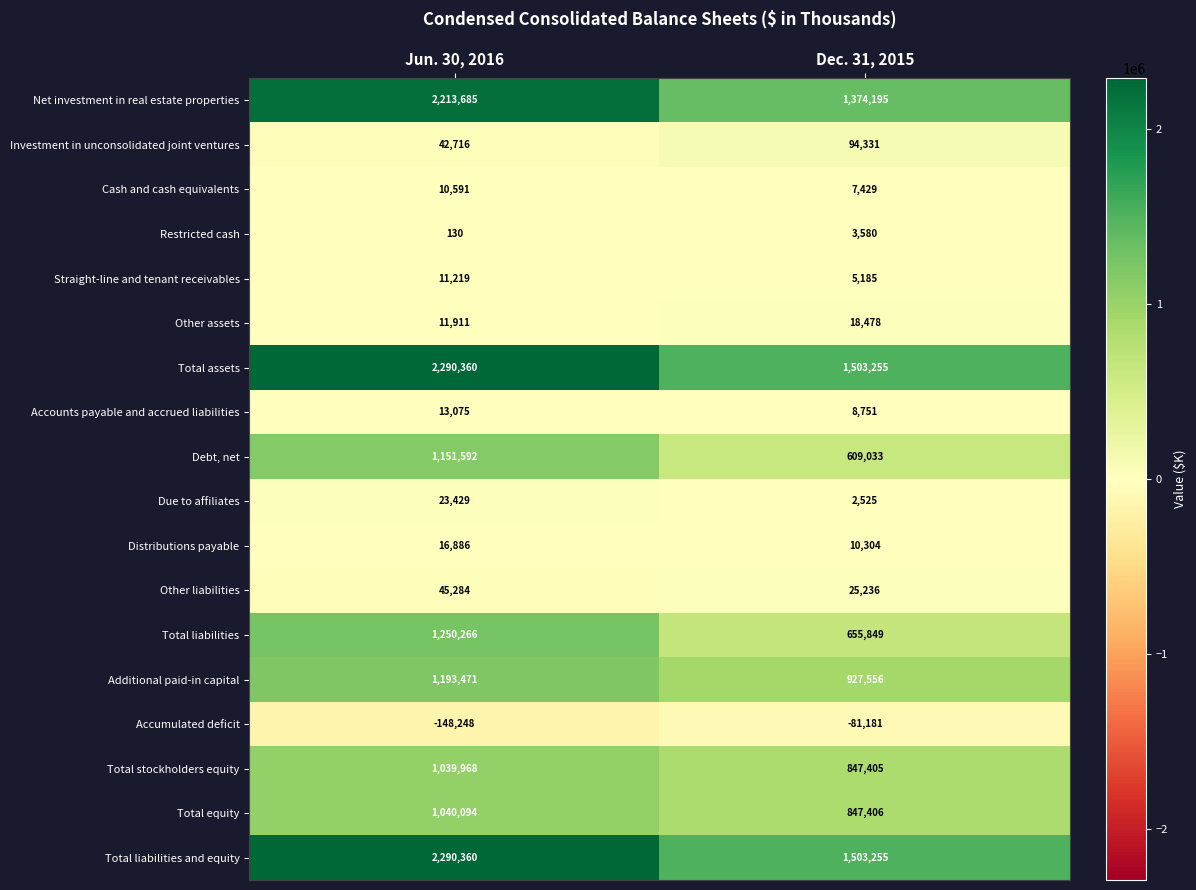

True or false: Investment in unconsolidated joint ventures has a value of 42716 at Jun. 30, 2016.

True